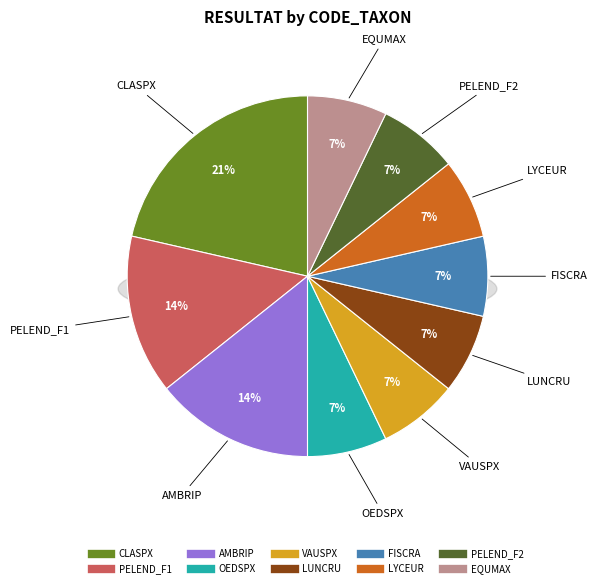

Count the number of slices in the pie.

10